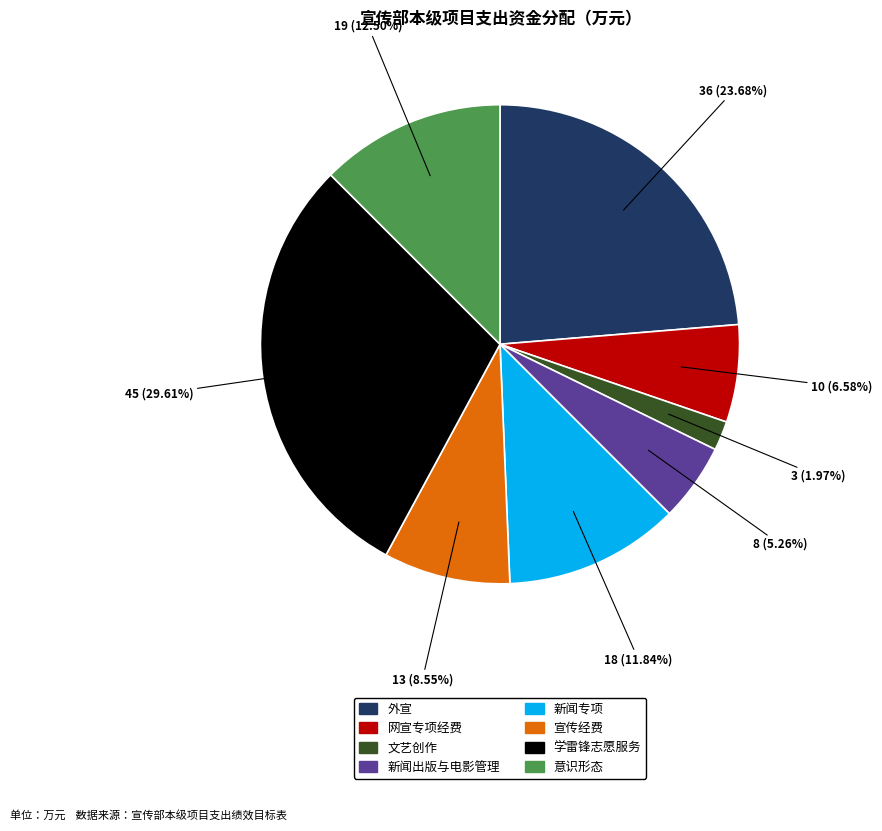

What is the largest slice in the pie chart?

学雷锋志愿服务